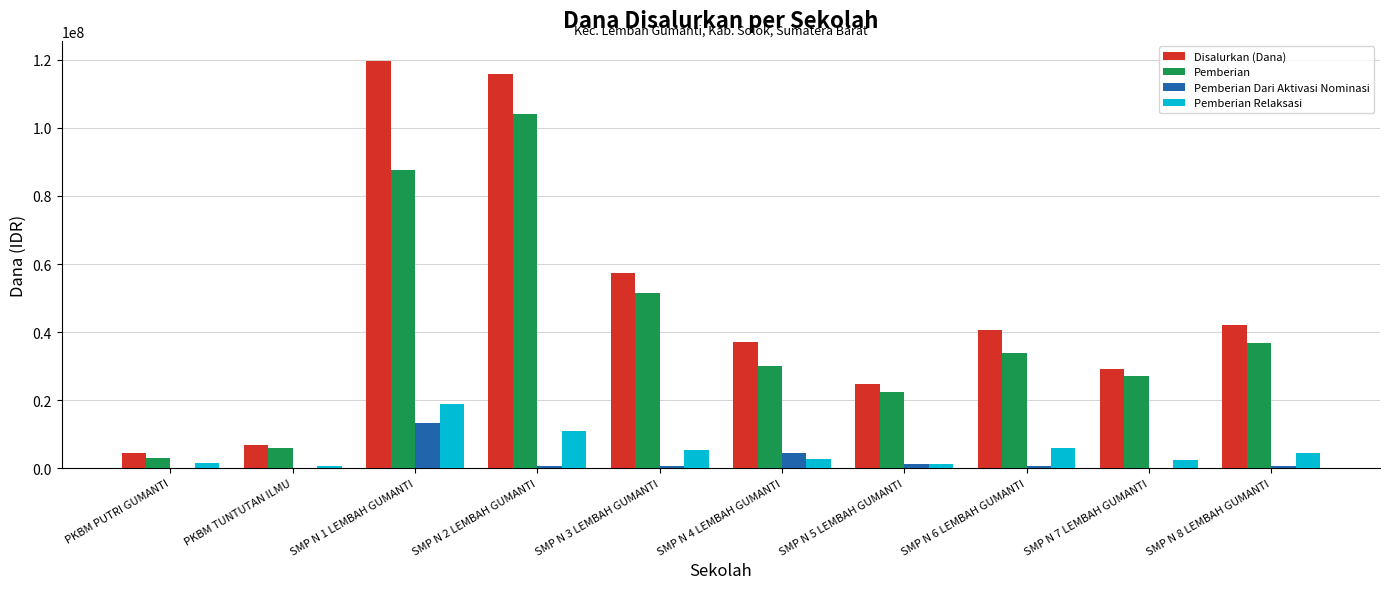

Which series has the largest total across all categories?

Disalurkan (Dana)